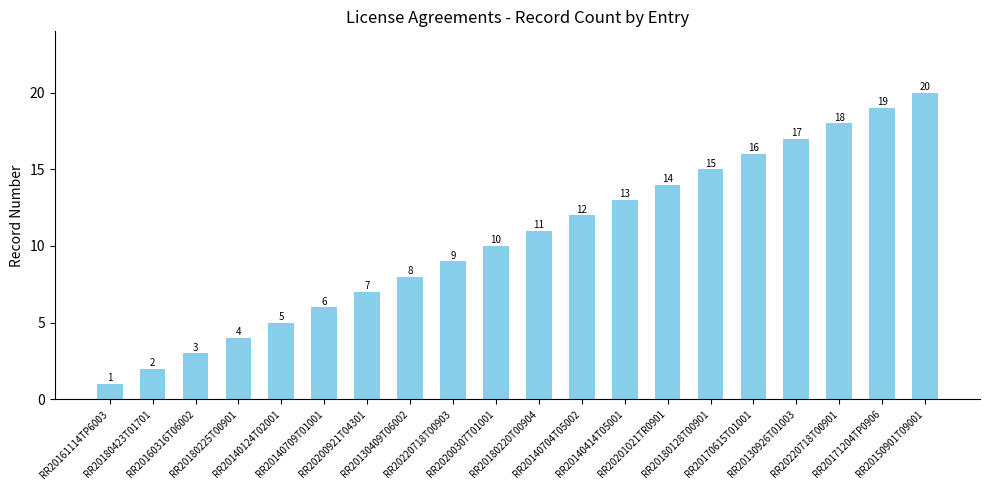

Is it true that the value at RR20180423T01701 is 2?

True